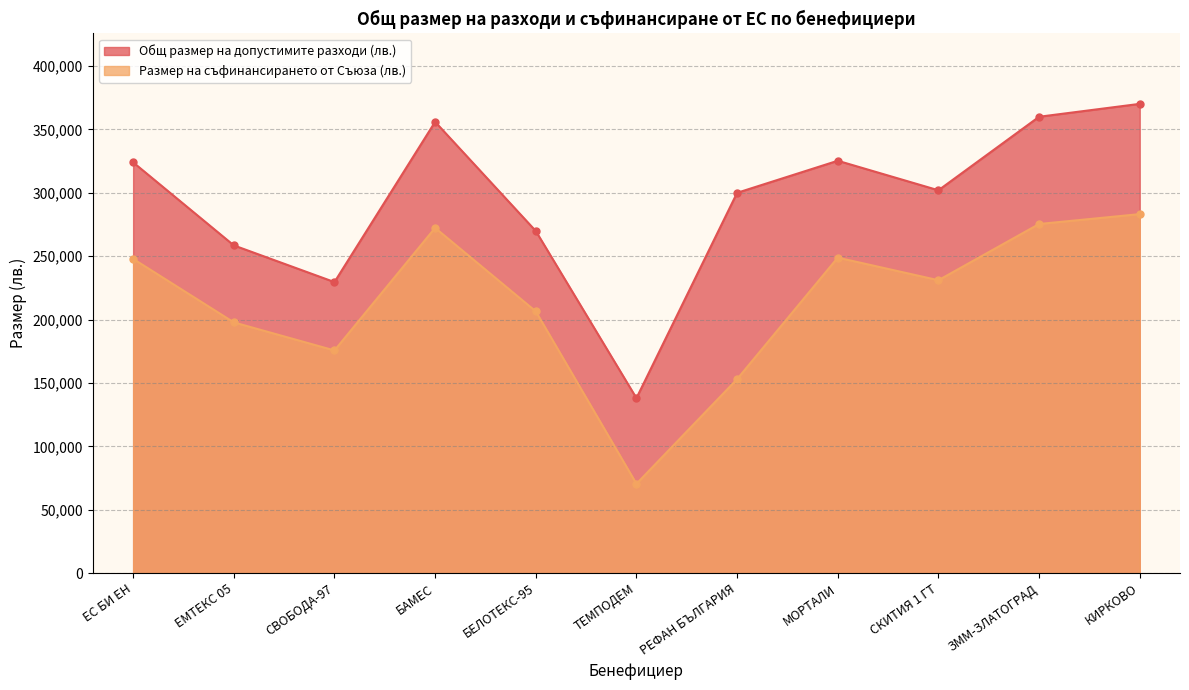

True or false: Размер на съфинансирането от Съюза (лв.) and Общ размер на допустимите разходи (лв.) cross at least once.

False